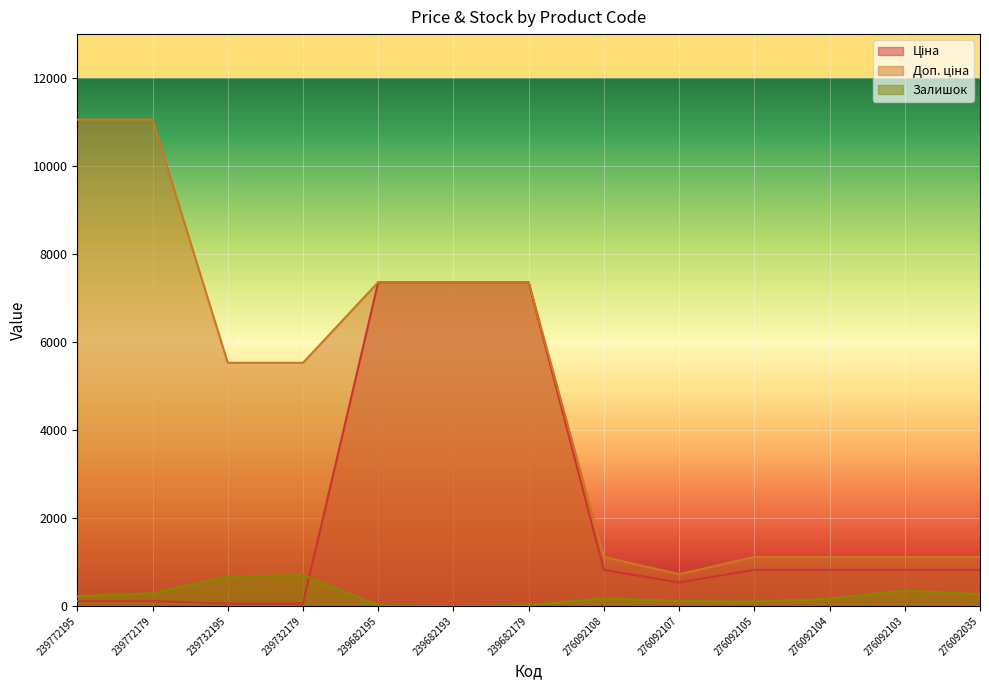

Is it true that Ціна equals 92.5 at 239732195?

False